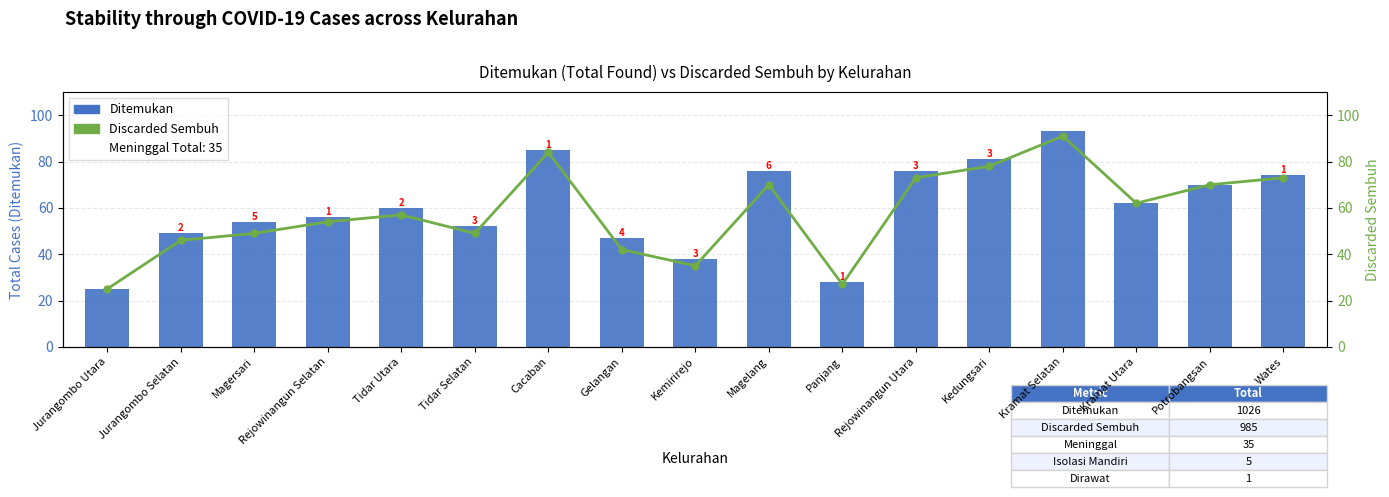

Reading left to right, list all the values displayed in this chart.

Ditemukan: 25	49	54	56	60	52	85	47	38	76	28	76	81	93	62	70	74
Discarded Sembuh: 25	46	49	54	57	49	84	42	35	70	27	73	78	91	62	70	73